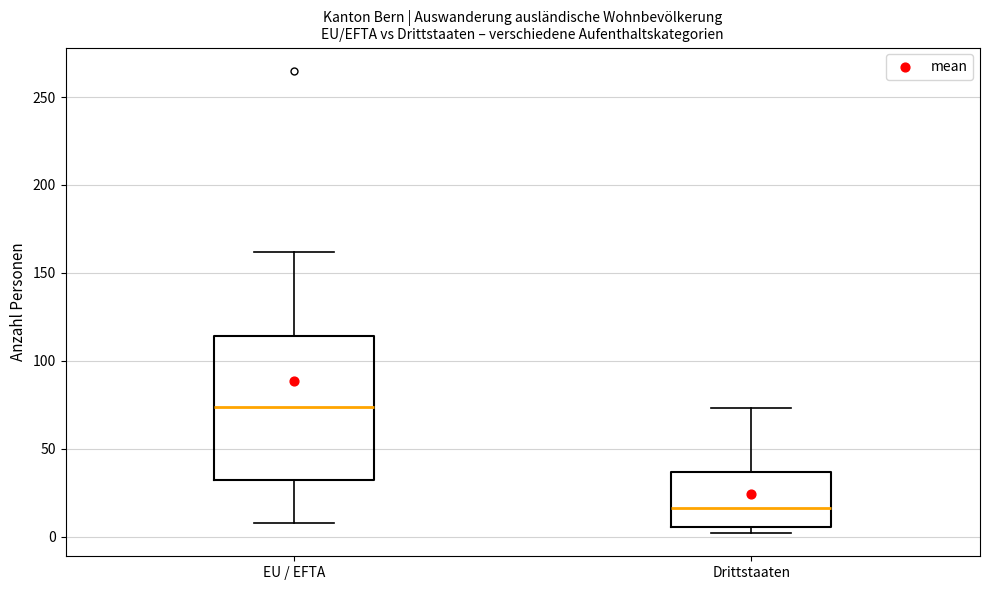

Where is the upper edge of the box for Drittstaaten on the y-axis? The values are not printed on the chart, so give them approximately, as read against the axis.

35